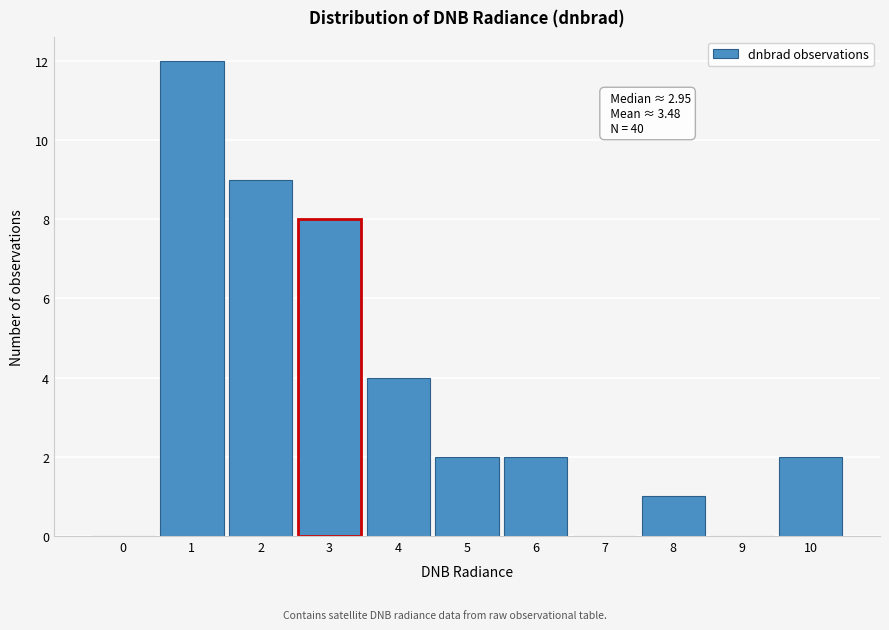

Reading right to left, what are all the values shown in this chart?

10=2	9=0	8=1	7=0	6=2	5=2	4=4	3=8	2=9	1=12	0=0